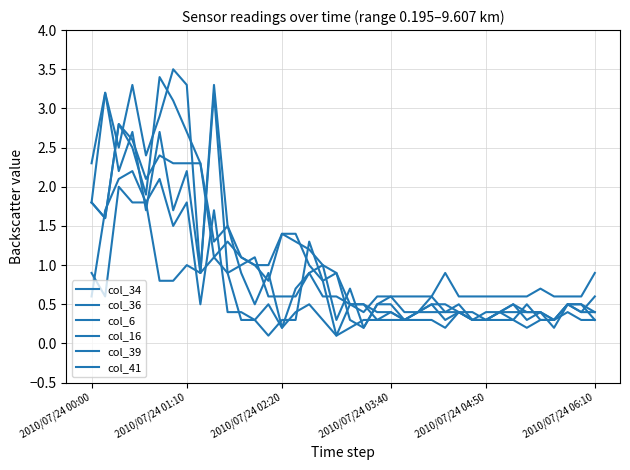

At which label is col_6 closest to 1?

2010/07/24 01:10